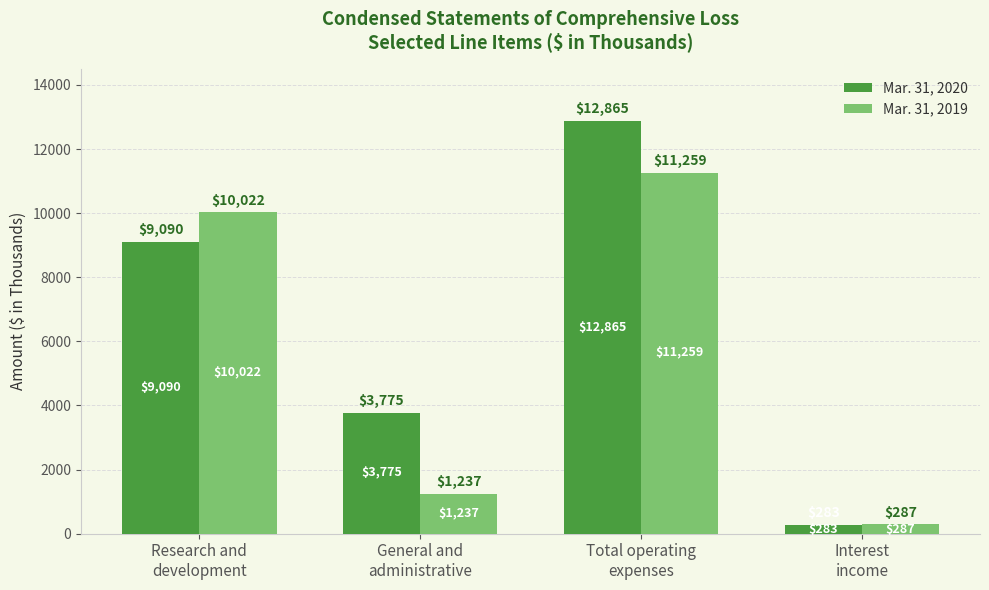

The Mar. 31, 2020 series shows 9090 at Research and
development. True or false?

True